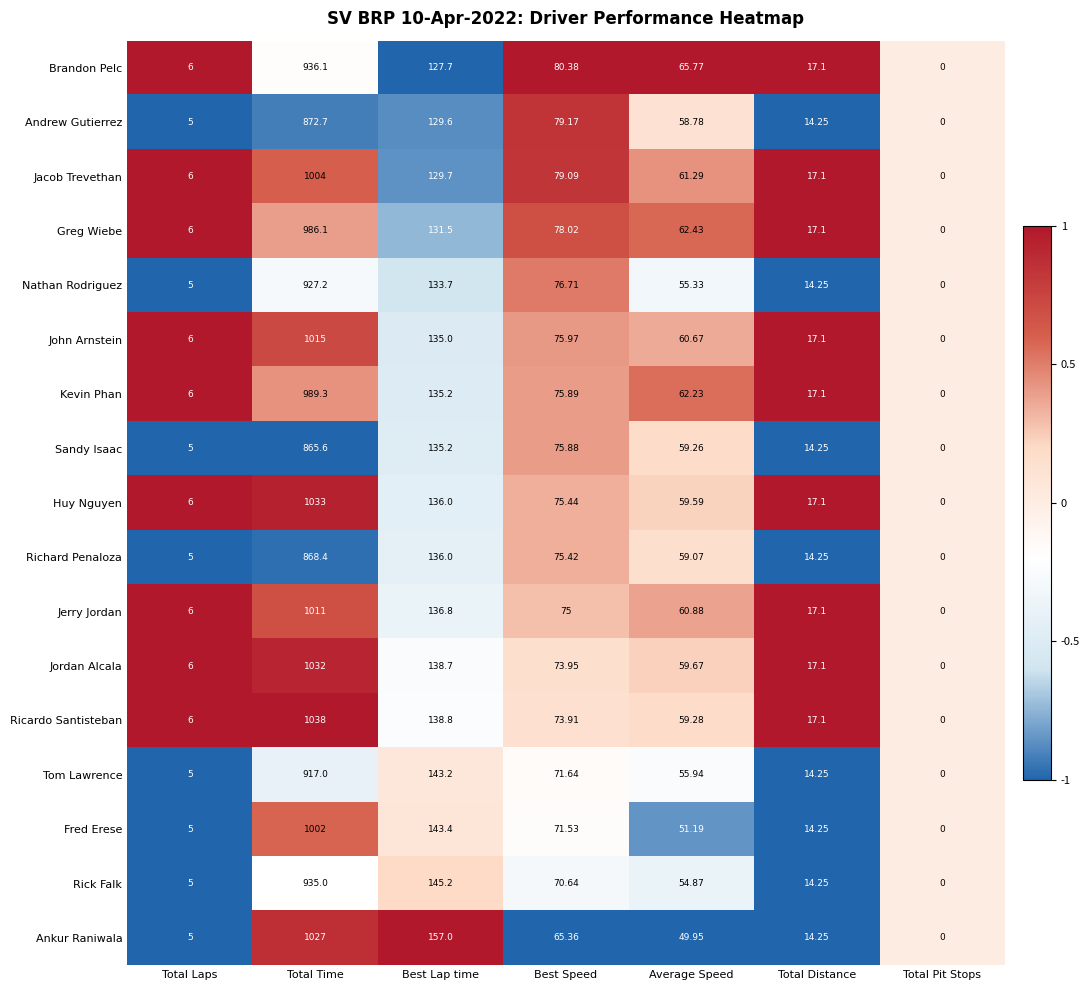

How many values in the Kevin Phan series exceed 62?

4